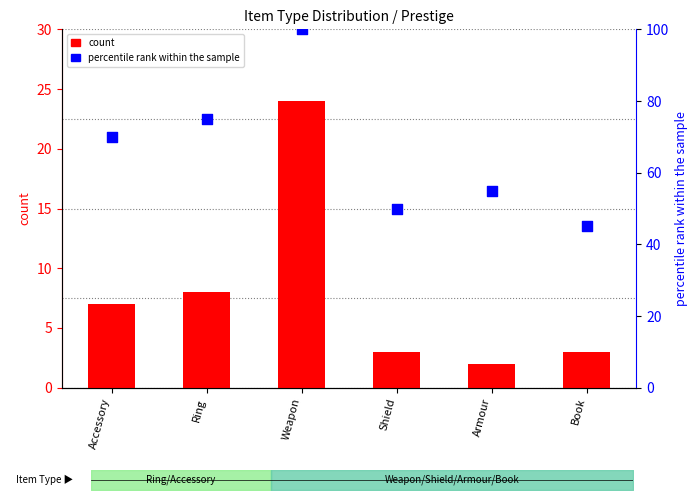

Which series has the largest total across all categories?

percentile rank within the sample